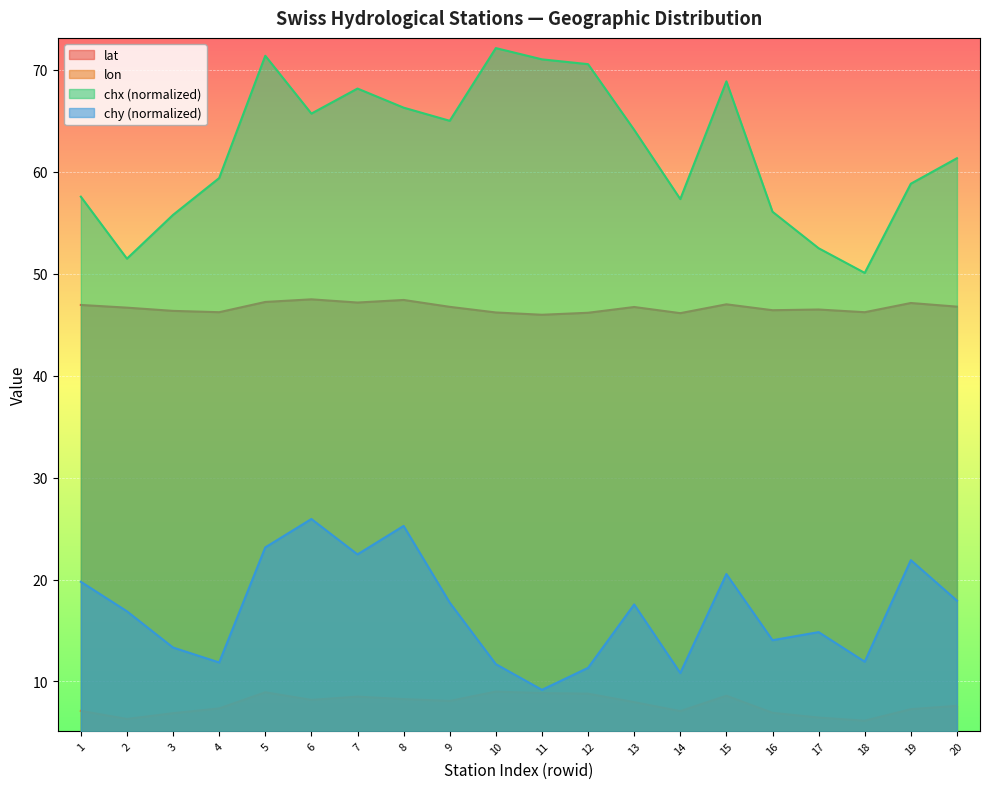

List the series in order of their overall mean, lowest first.

lon, chy (normalized), lat, chx (normalized)